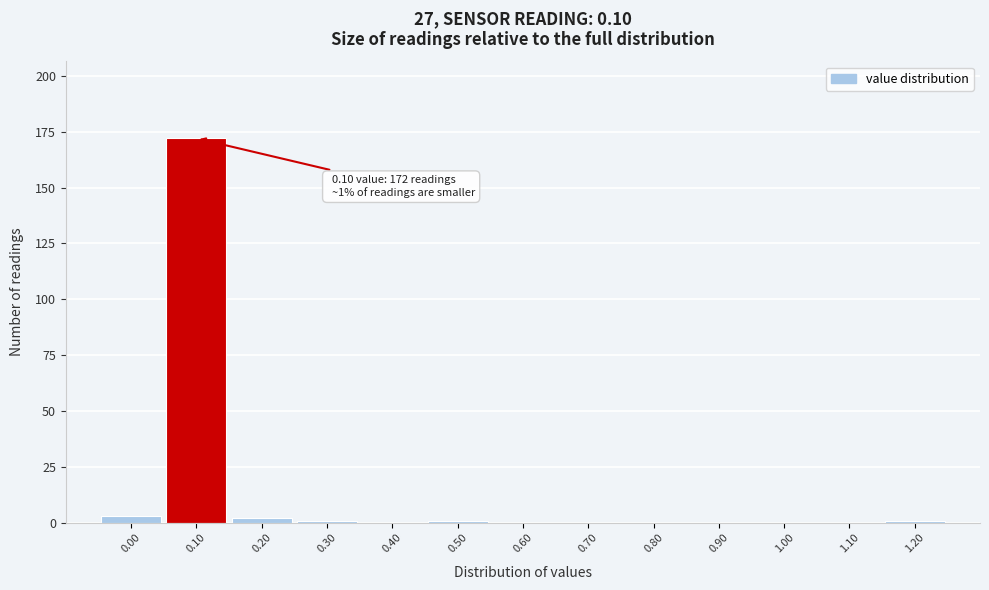

Reading left to right, extract all data points from this chart.

0.00=3	0.10=172	0.20=2	0.30=1	0.40=0	0.50=1	0.60=0	0.70=0	0.80=0	0.90=0	1.00=0	1.10=0	1.20=1